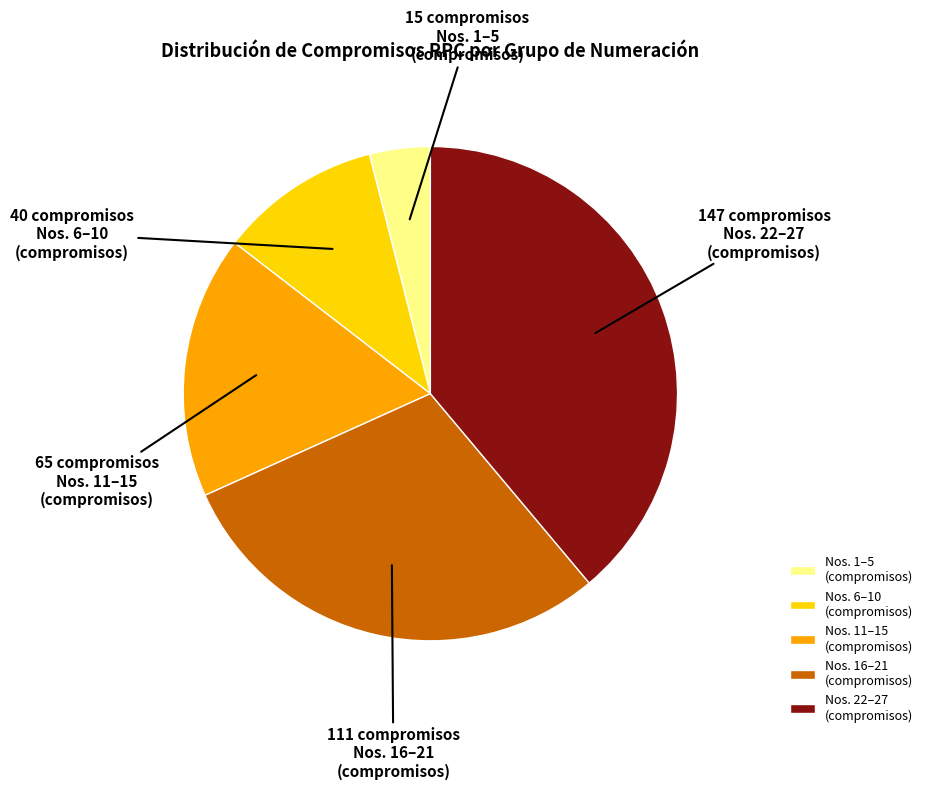

What is the smallest slice in the pie chart?

Nos. 1–5 (compromisos)